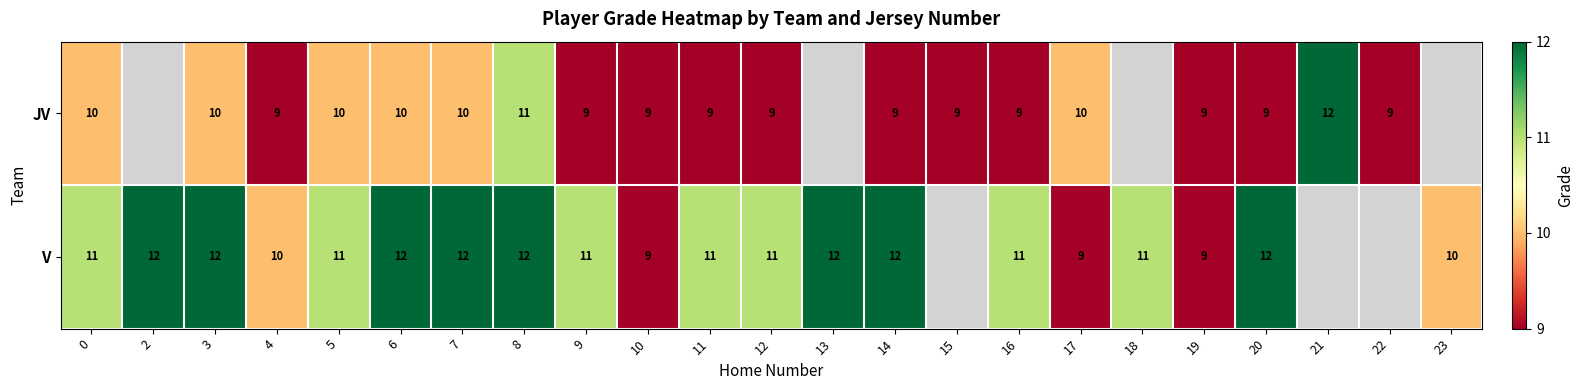

What is the difference between the highest and lowest values at 5?

1.0